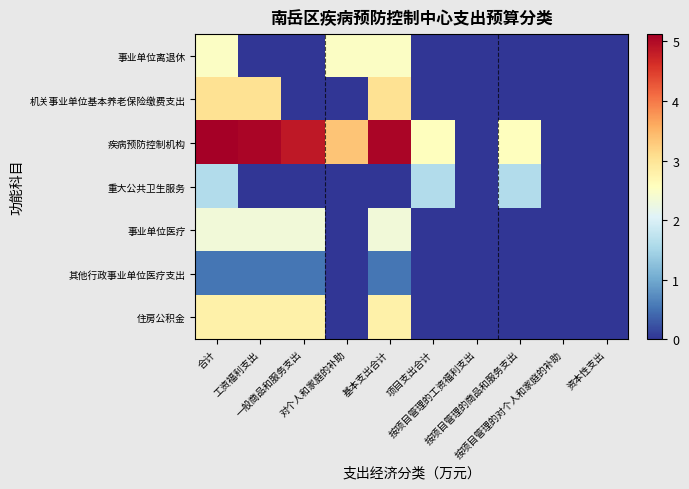

At 按项目管理的商品和服务支出, list the series in order from largest to smallest.

疾病预防控制机构, 重大公共卫生服务, 事业单位离退休, 机关事业单位基本养老保险缴费支出, 事业单位医疗, 其他行政事业单位医疗支出, 住房公积金